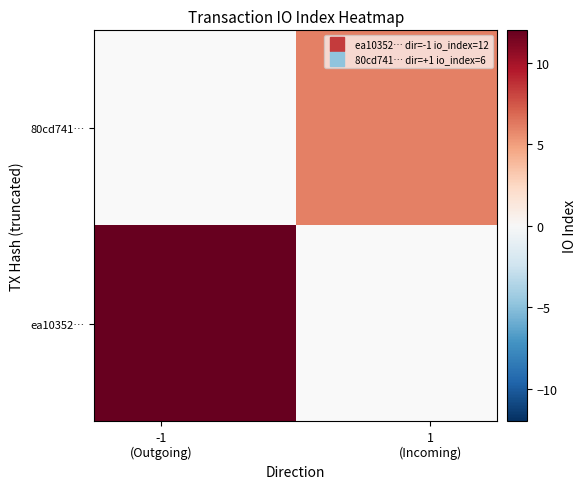

Which series has the largest range (max minus min)?

ea10352…